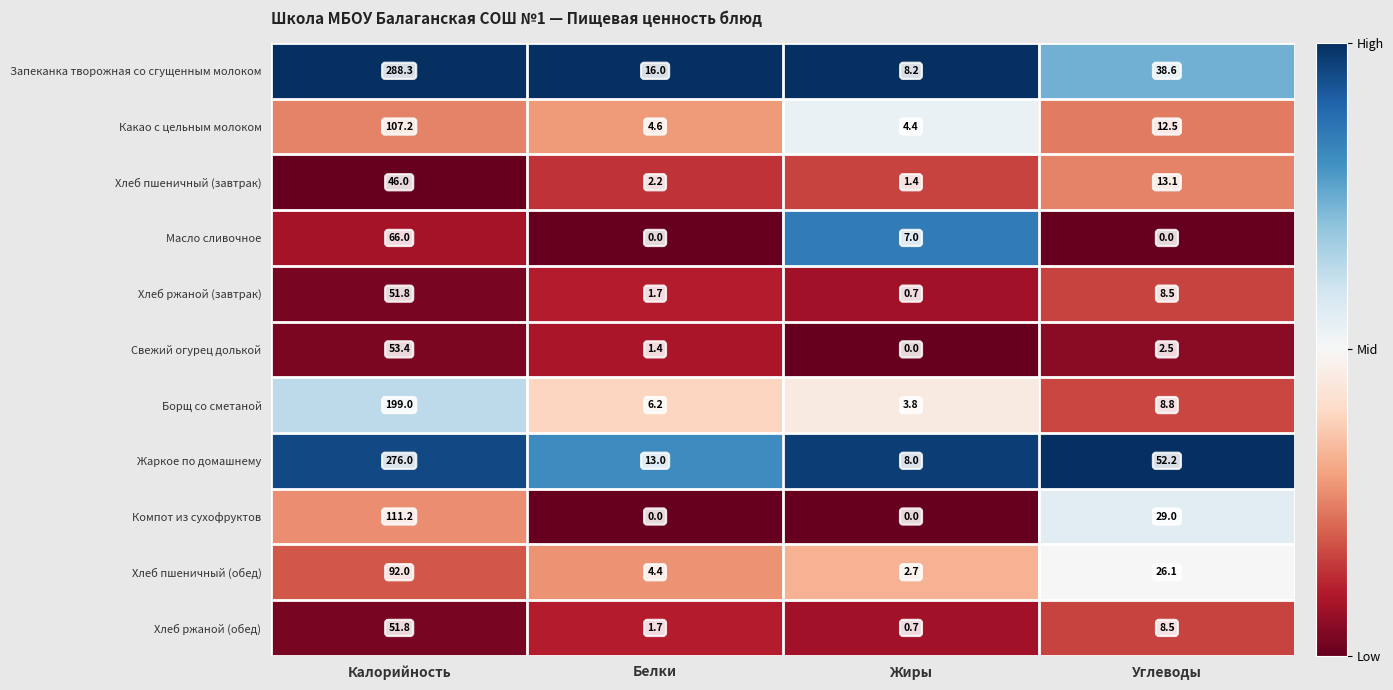

List the labels in order of Свежий огурец долькой value, largest first.

Калорийность, Углеводы, Белки, Жиры